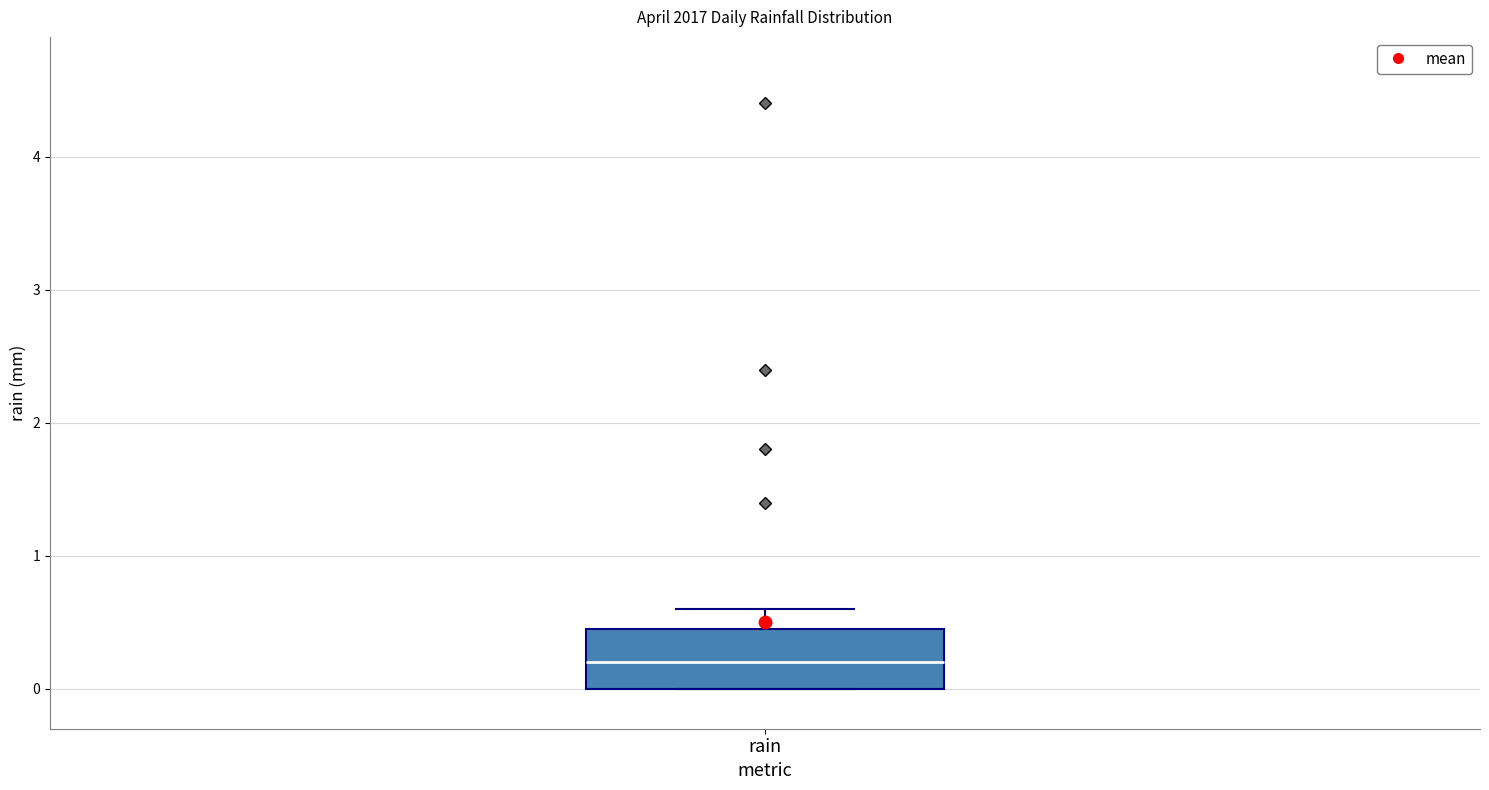

Where is the upper edge of the box for rain on the y-axis? The values are not printed on the chart, so give them approximately, as read against the axis.

0.5